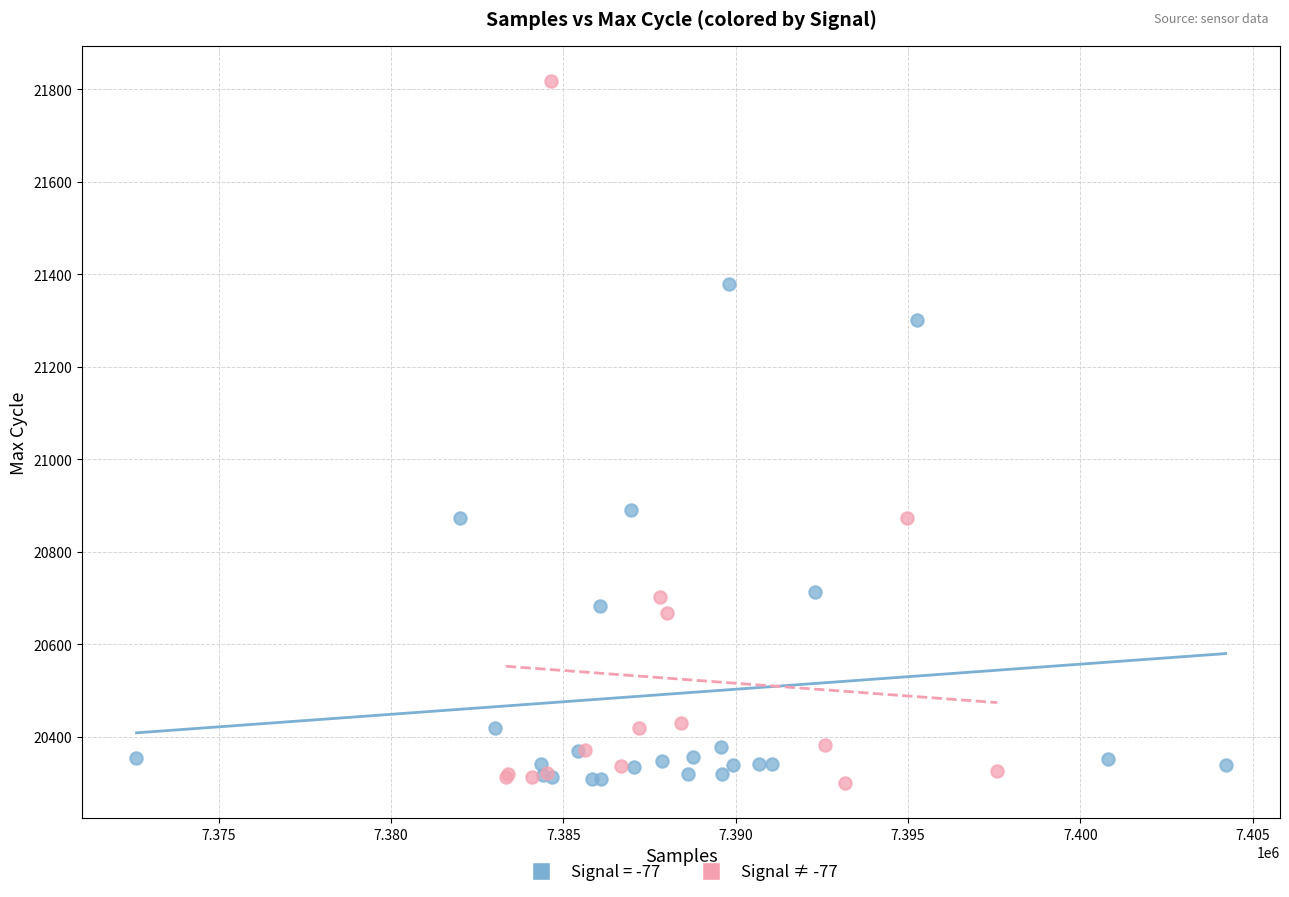

Which series has the widest spread of Y values?

Signal ≠ -77